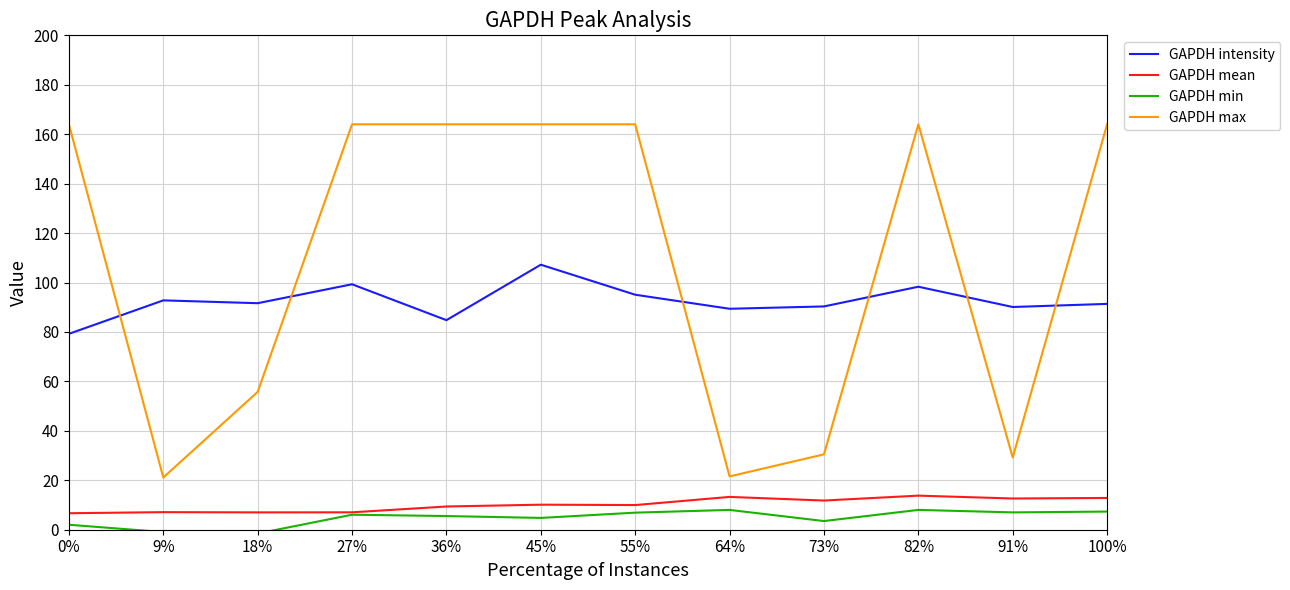

What is the greatest value displayed?

164.0